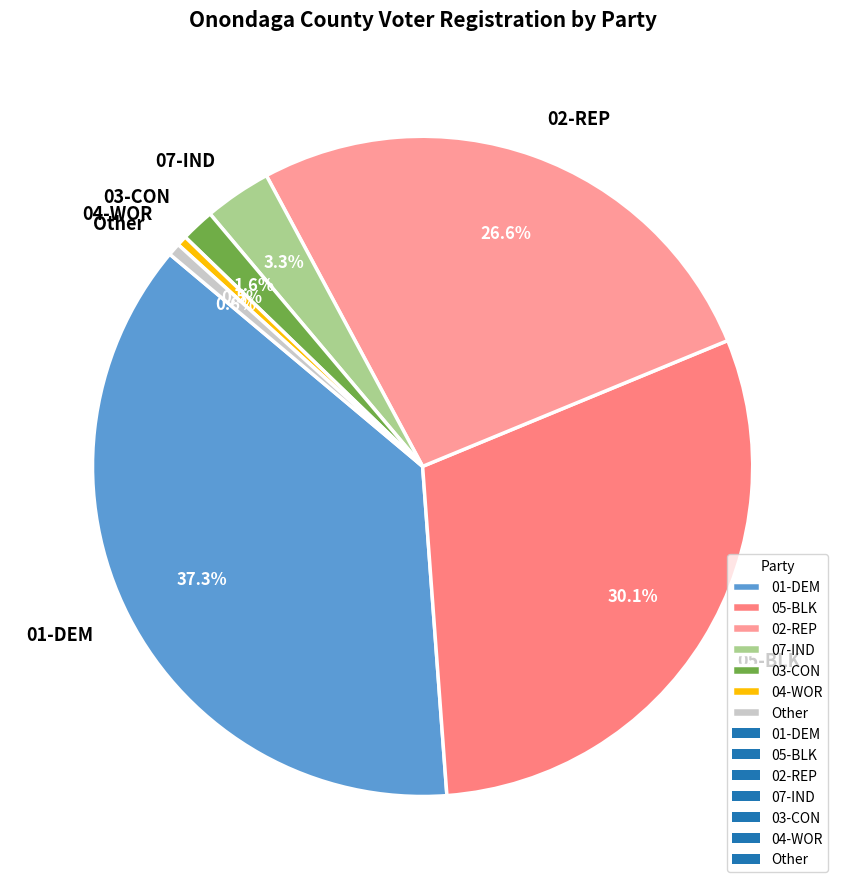

Which has a higher value, 01-DEM or Other?

01-DEM